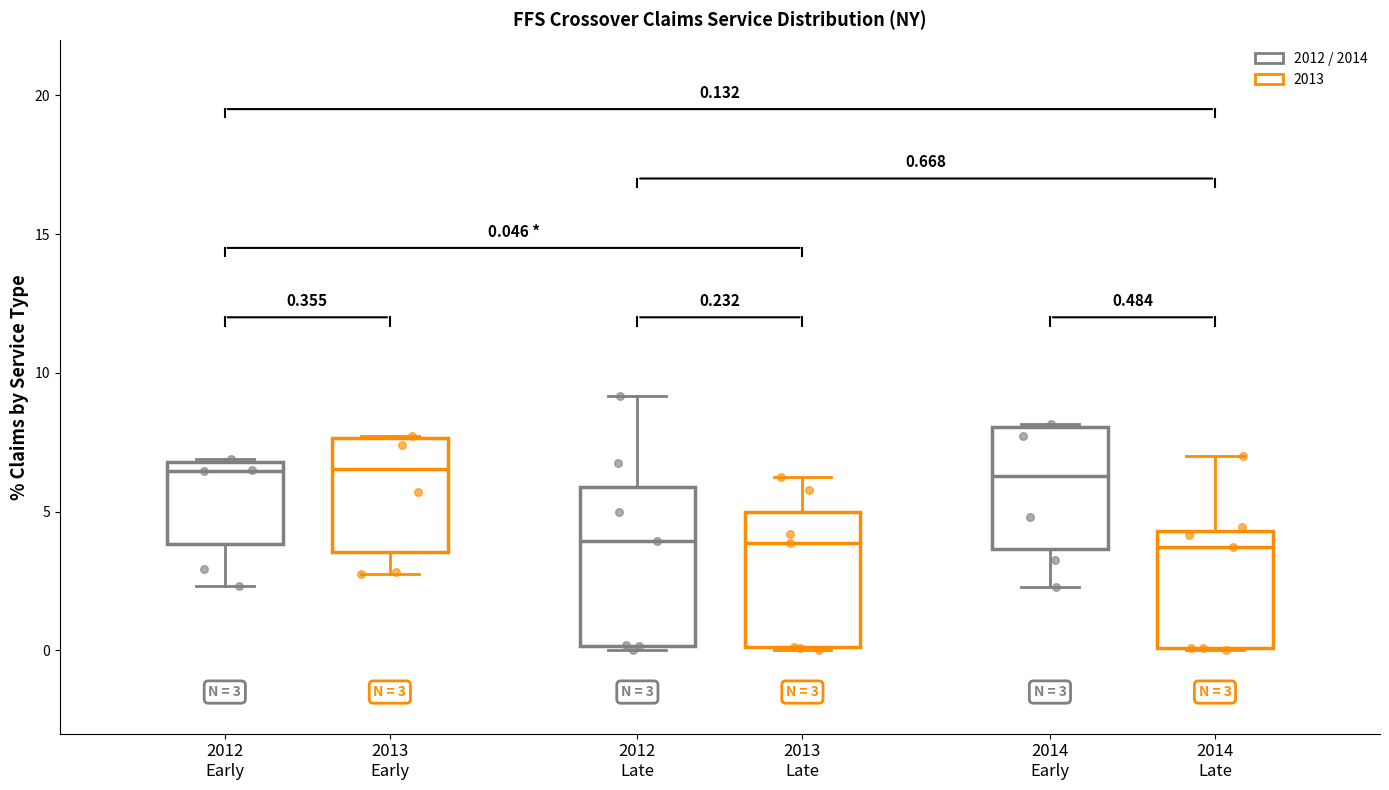

Comparing the boxes themselves (not the whiskers), which one is the tallest?

2012 Late